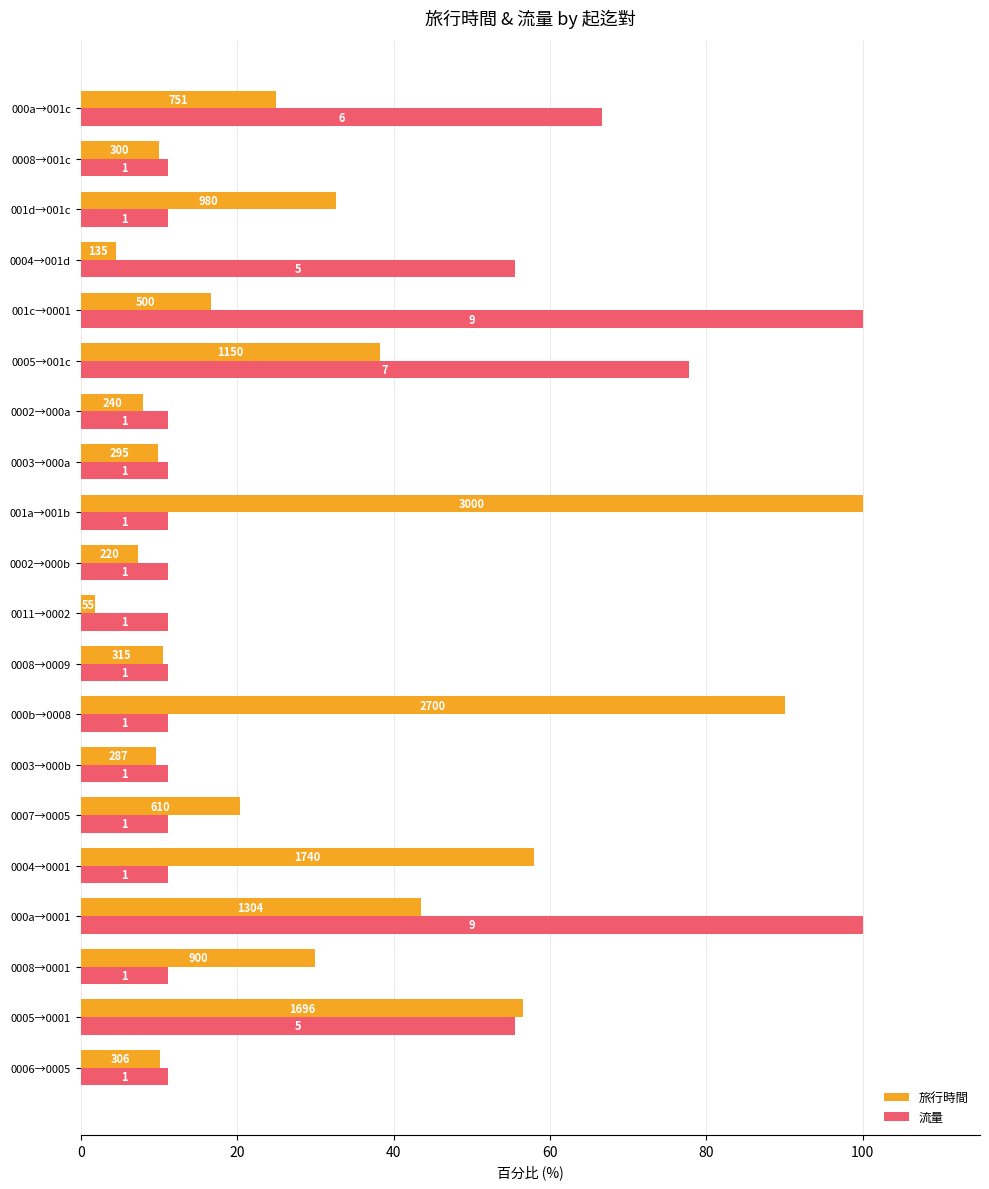

What are all the series names shown in the legend?

旅行時間, 流量